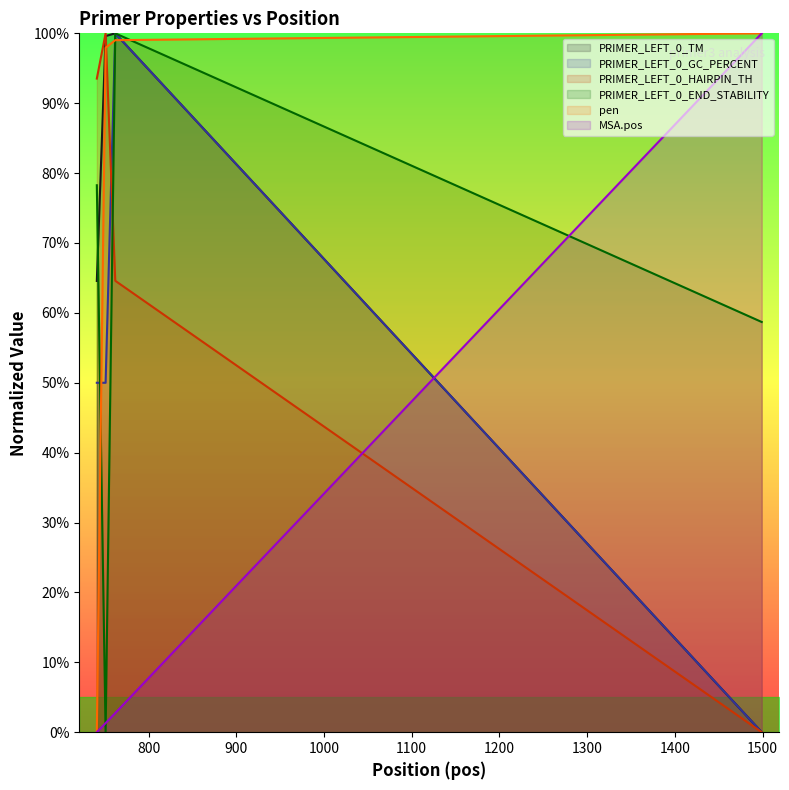

After their last crossing, which series has the higher values: PRIMER_LEFT_0_HAIRPIN_TH or MSA.pos?

MSA.pos